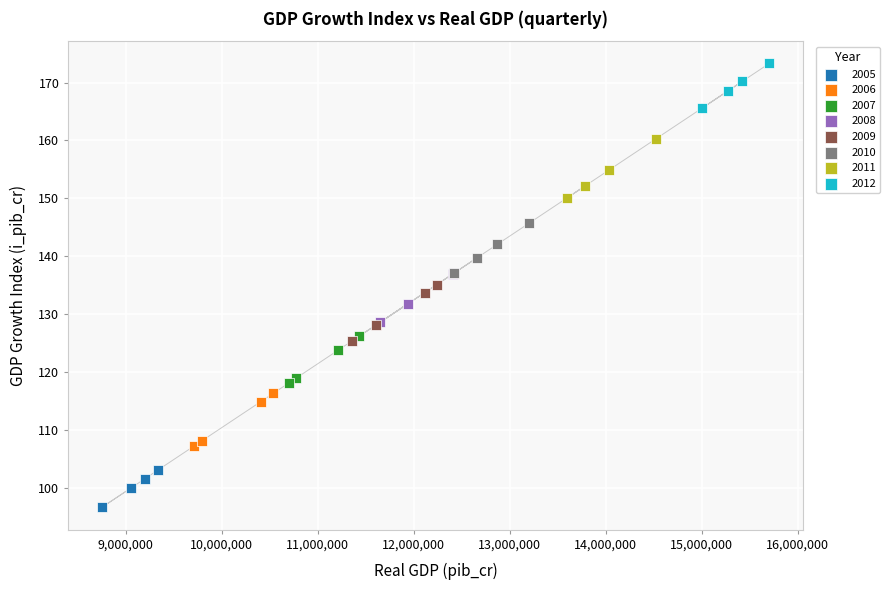

Which series reaches the minimum Y coordinate?

2005